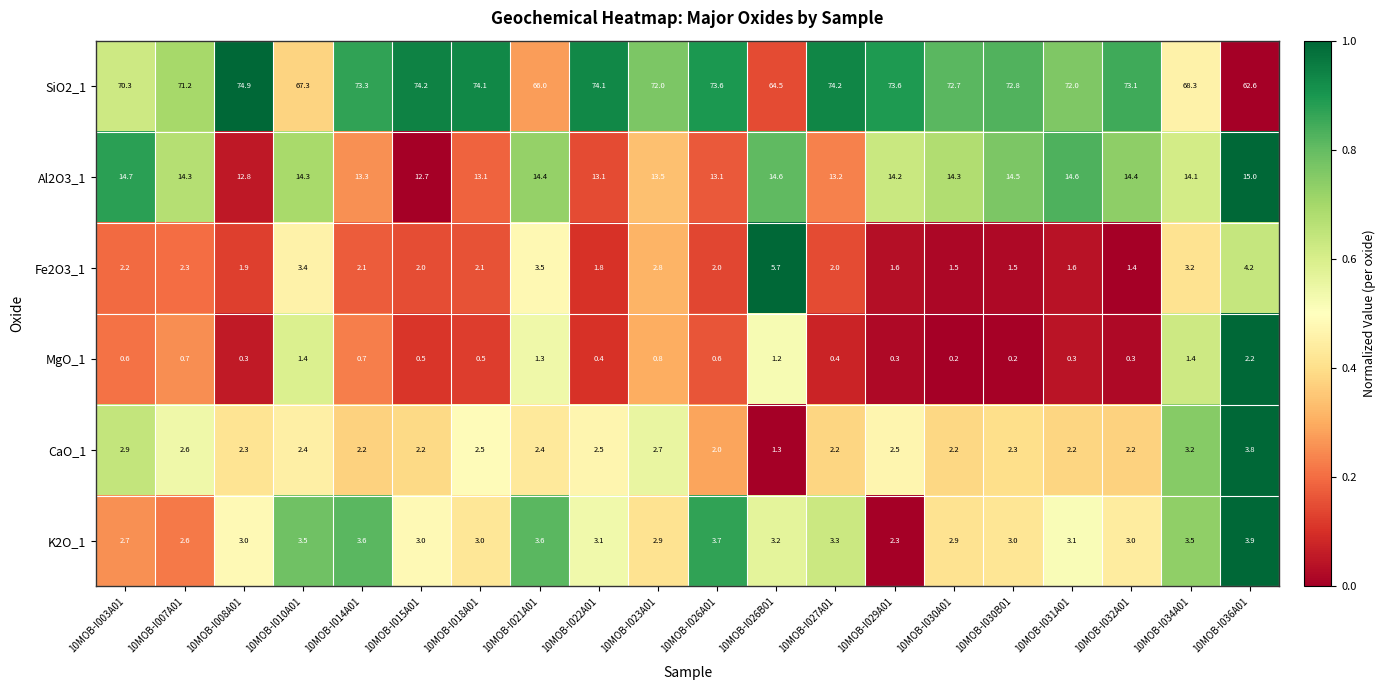

At how many categories does at least one series exceed 11?

20